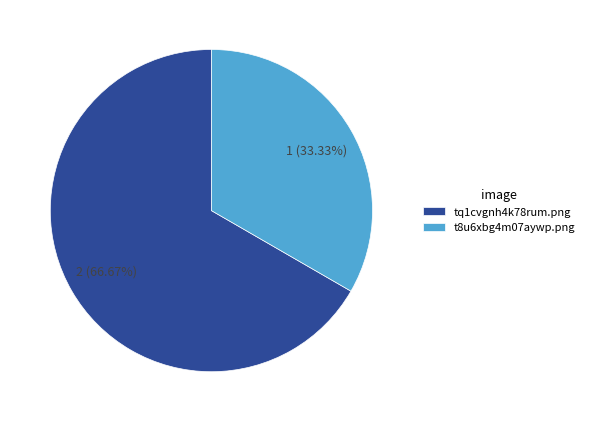

Is the sum of tq1cvgnh4k78rum.png and t8u6xbg4m07aywp.png greater than half?

Yes